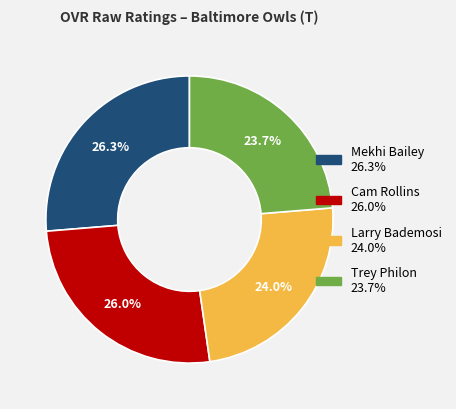

To the nearest percent, what portion does Trey Philon represent?

24%